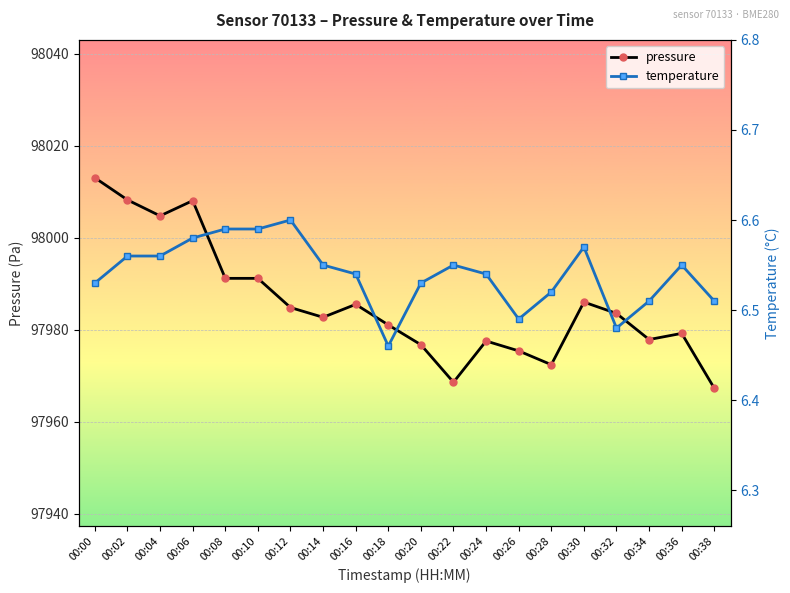

At which category does the chart reach its minimum across all series?

00:18